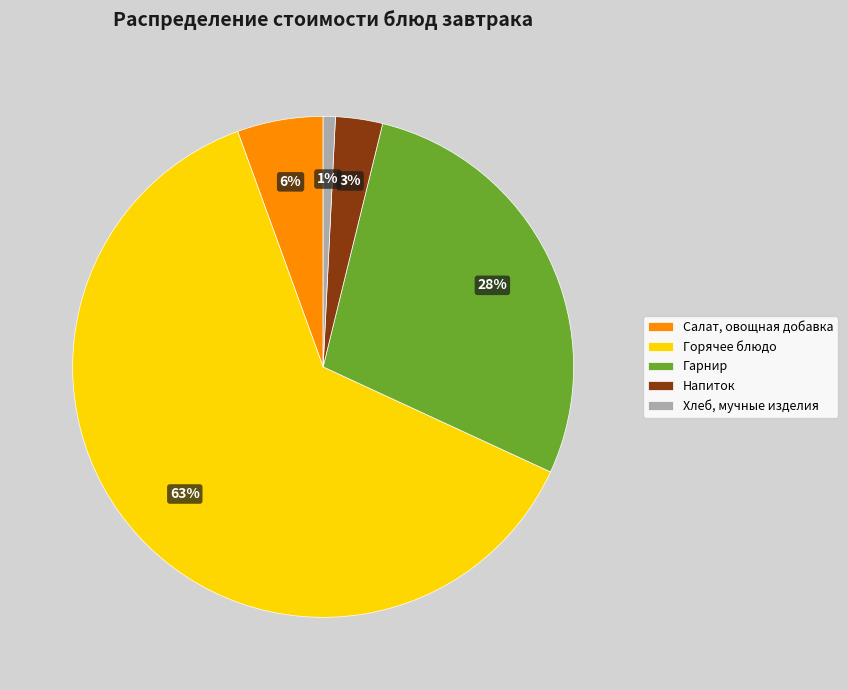

Between Салат, овощная добавка and Напиток, which is larger?

Салат, овощная добавка